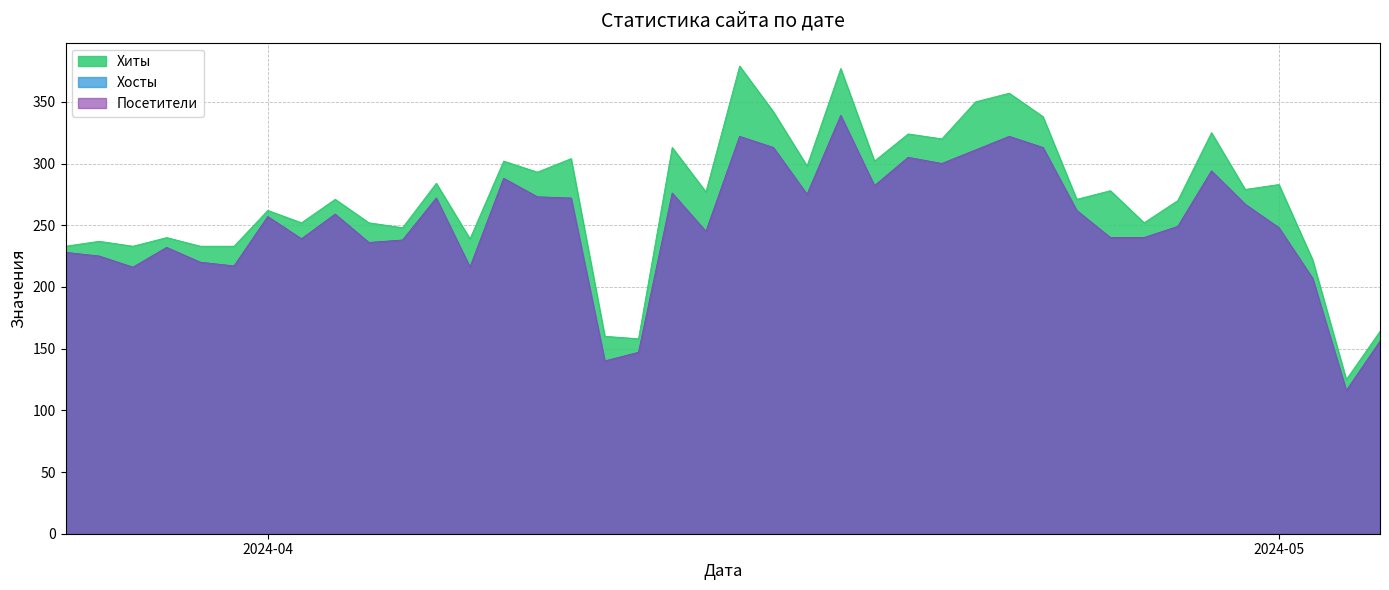

Which series has the widest spread of values?

Хиты